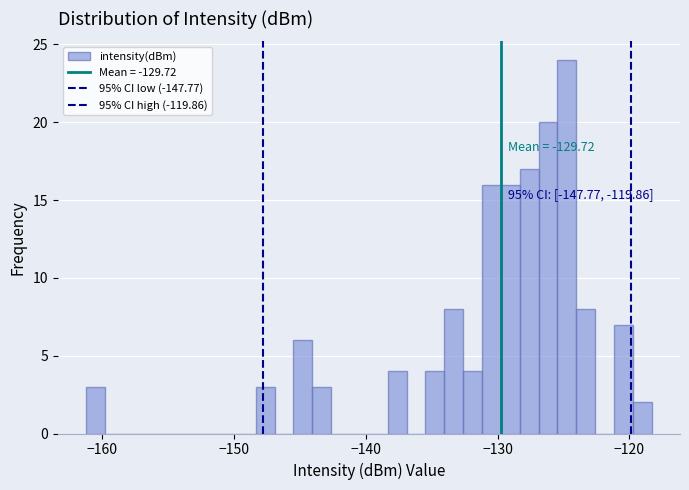

Read against the x-axis, roughly where is the centre of the tallest bar?

-125